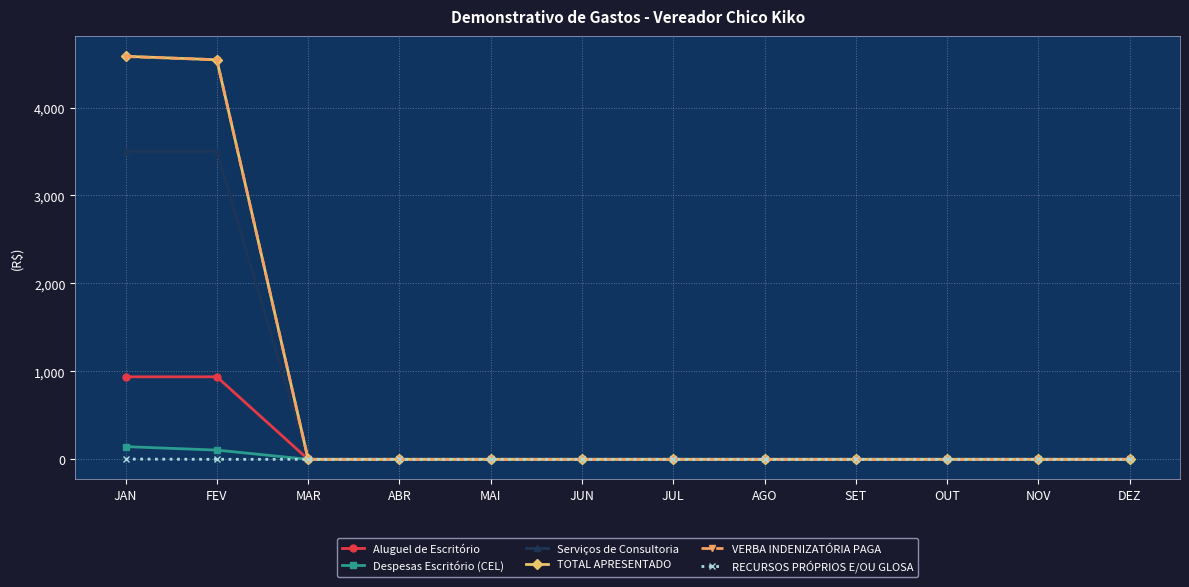

True or false: Serviços de Consultoria has a value of -2126.8 at MAR.

False